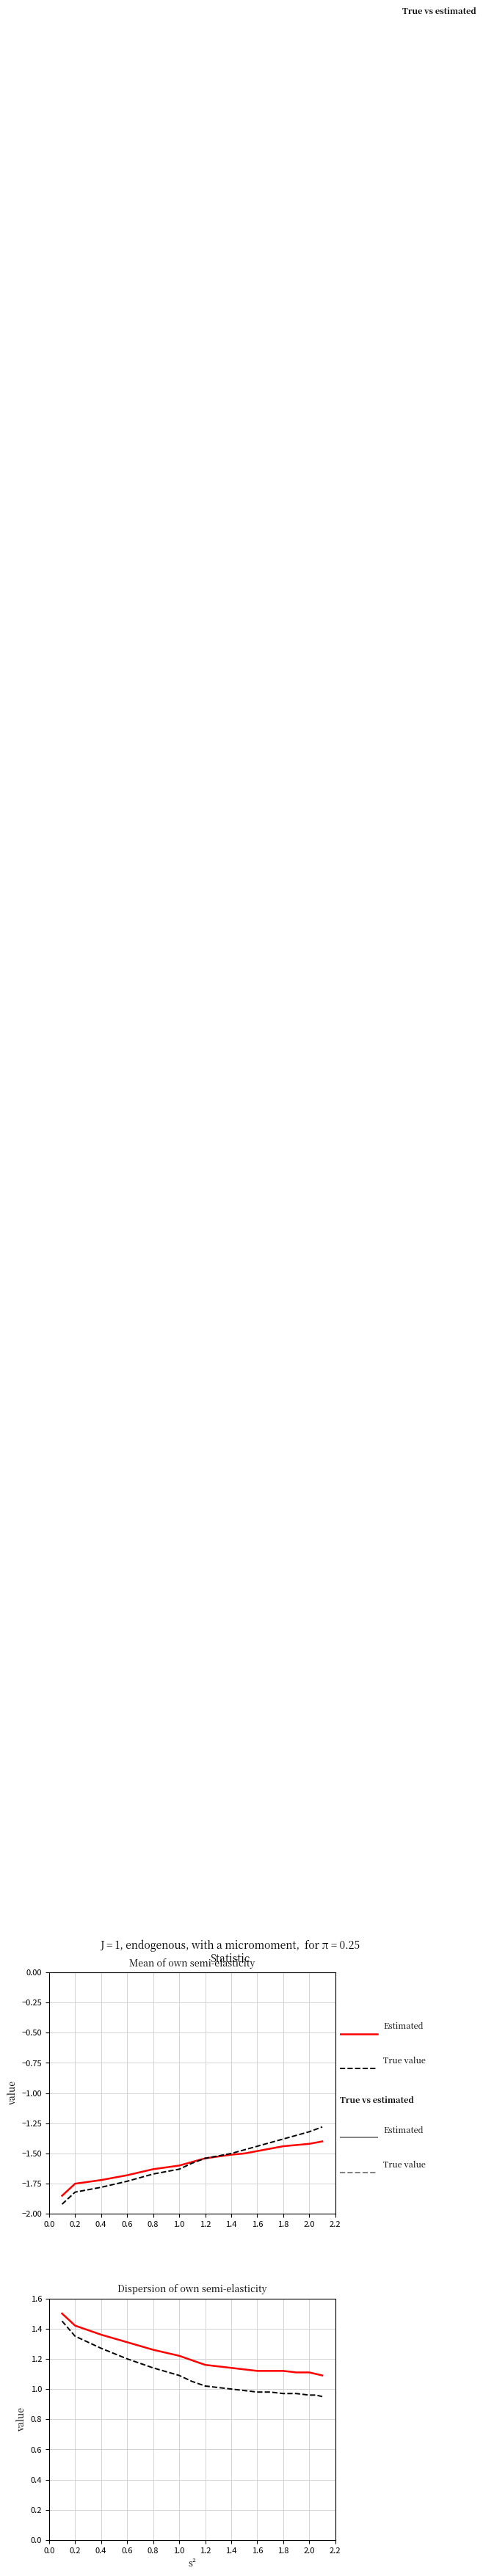

What value does the Estimated series have at 1.6?

1.1